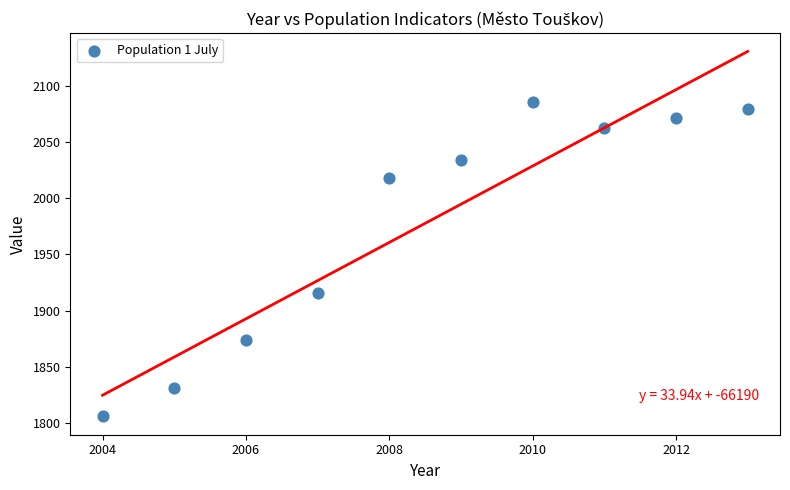

What is the average X value?

2008